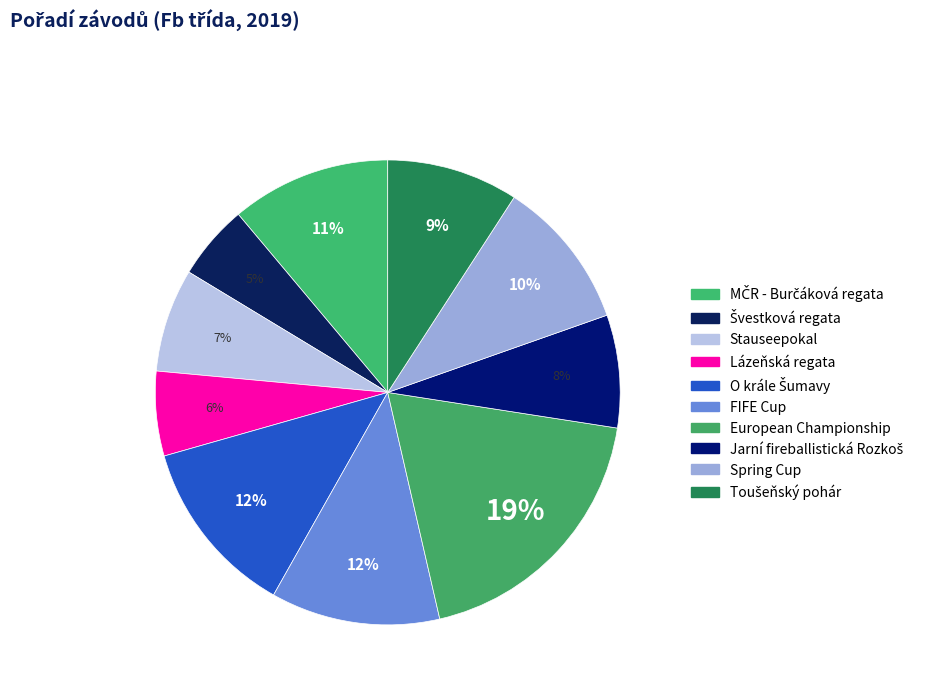

How many slices are in this pie chart?

10